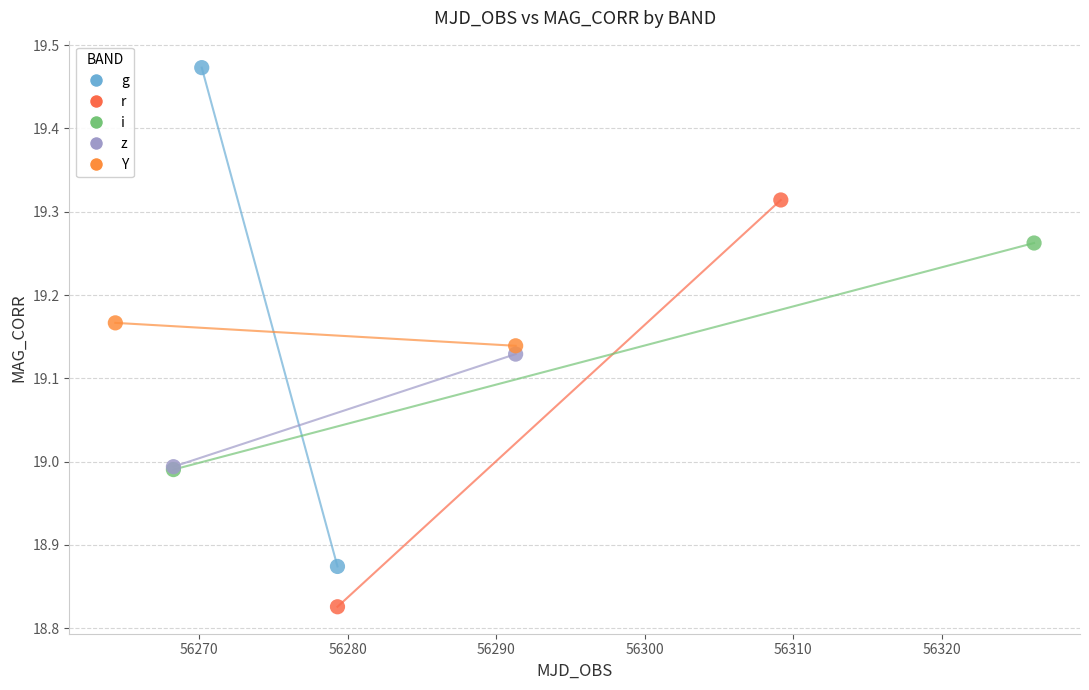

What are all the series names shown in the legend?

g, r, i, z, Y